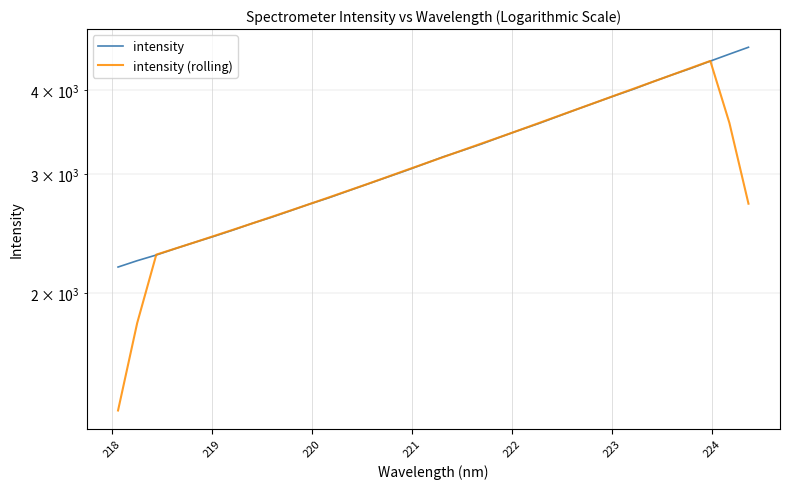

Which series has the largest total across all categories?

intensity